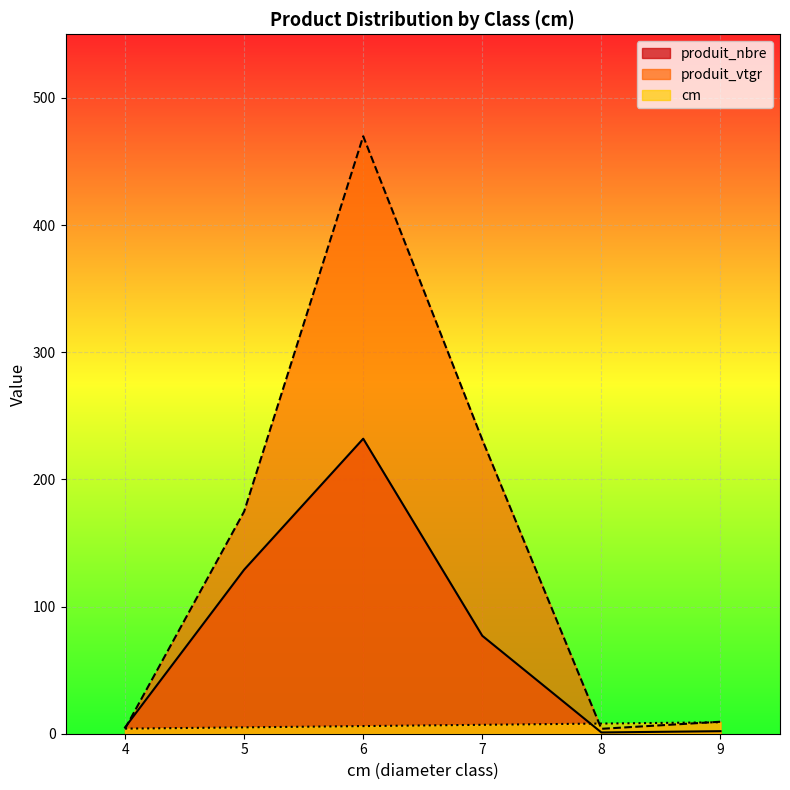

What value does the produit_nbre series have at 6?

232.0